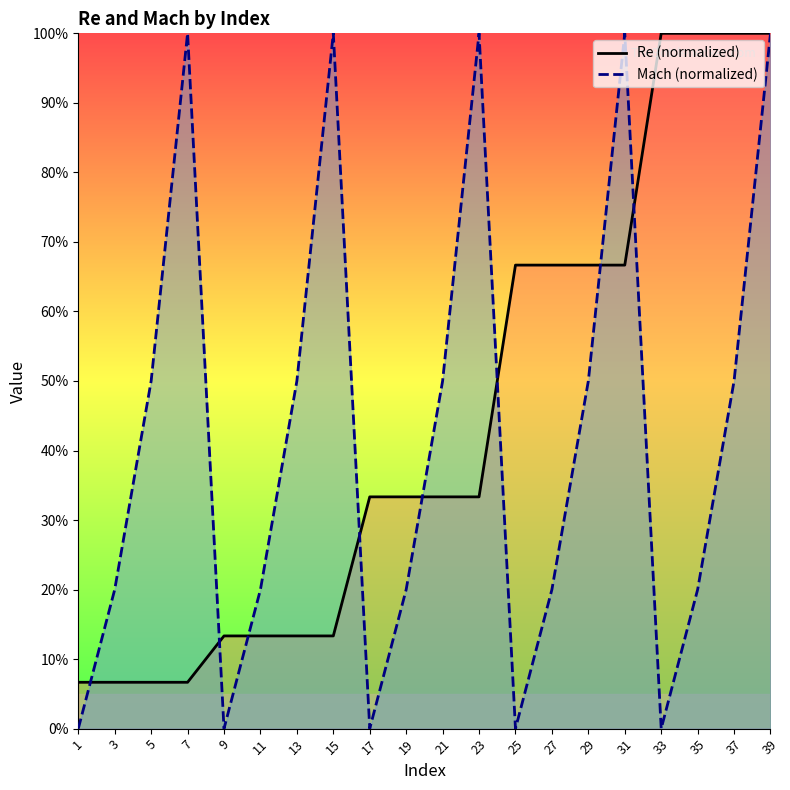

At which label does Re reach its minimum?

1